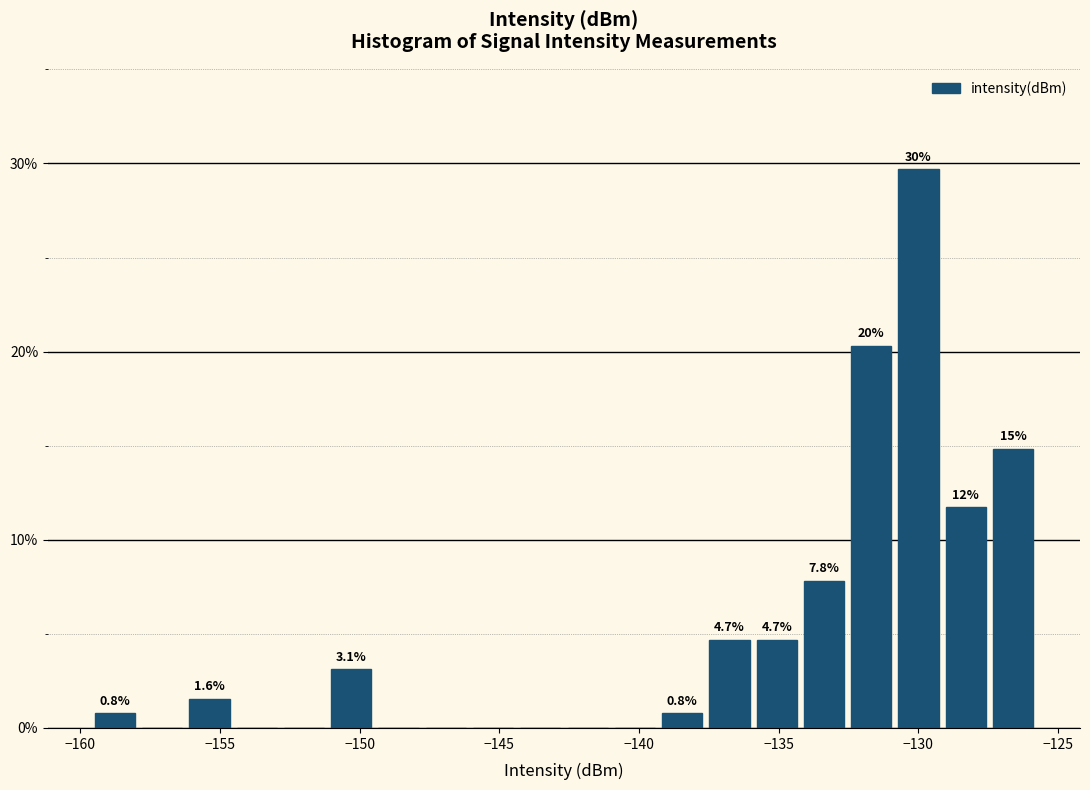

Read against the x-axis, roughly where is the centre of the tallest bar?

-130.0